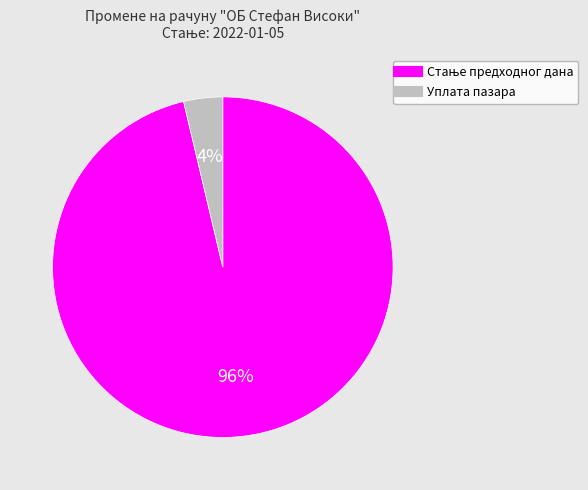

To the nearest percent, what percentage of the pie is Уплата пазара?

4%